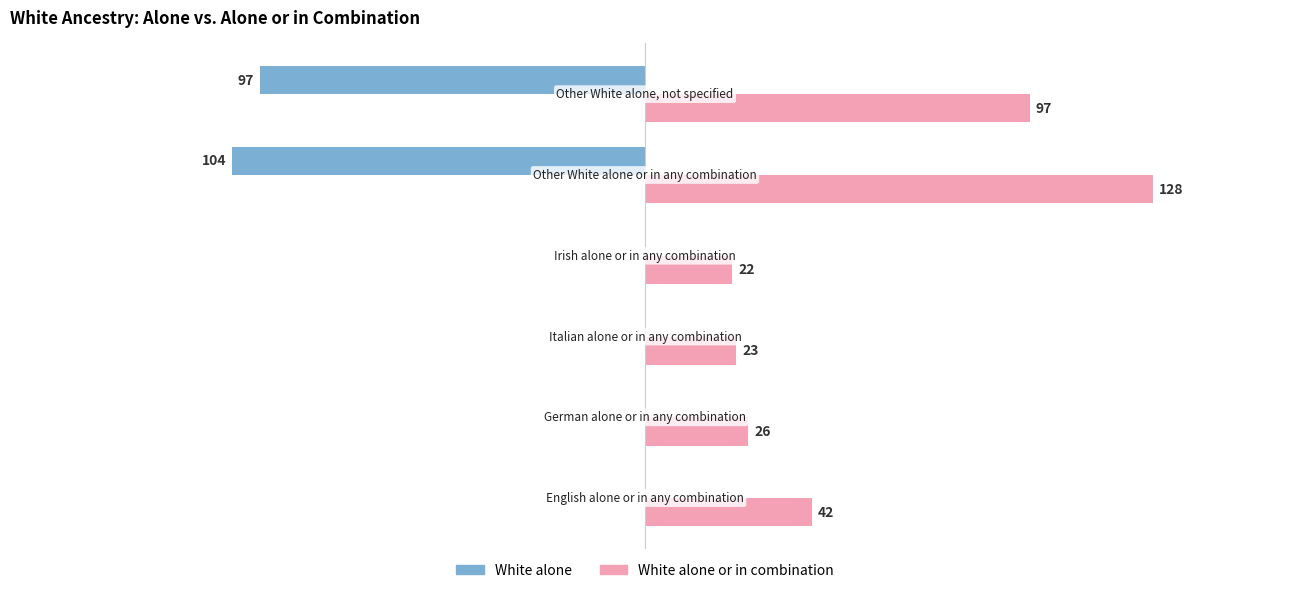

Which series has the largest total across all categories?

White alone or in combination